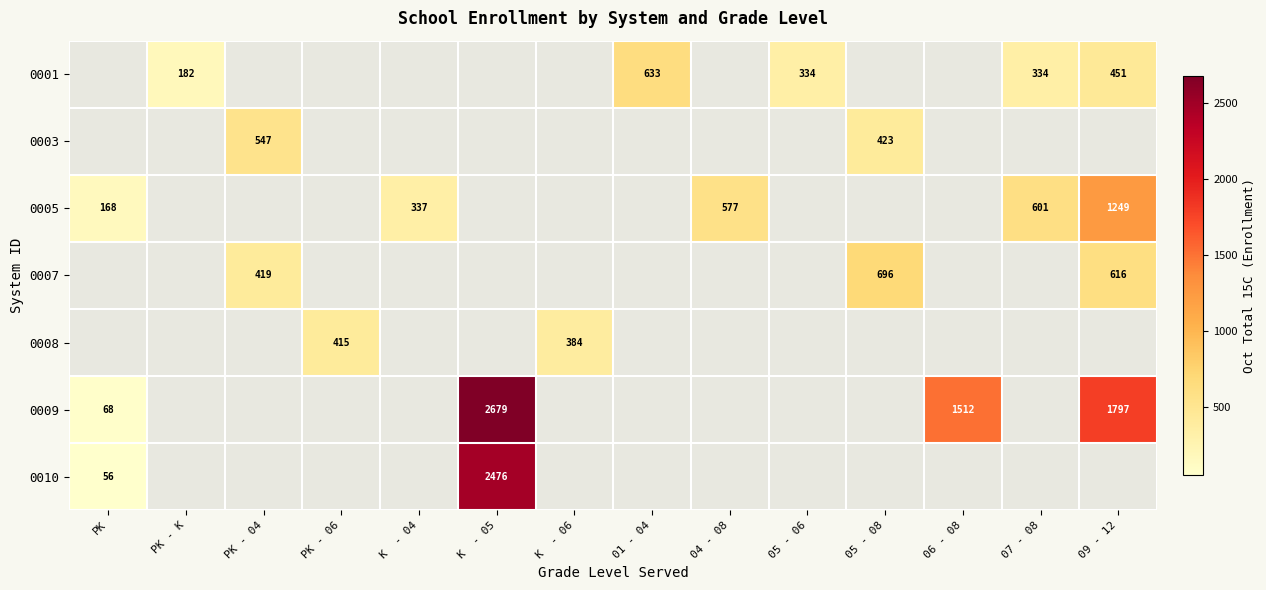

Between 06 - 08 and K  - 04, which is larger?

K  - 04